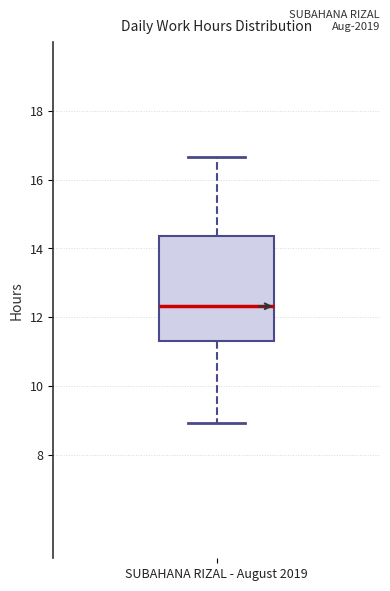

Where does the median line of the box for SUBAHANA RIZAL - August 2019 sit on the y-axis? The values are not printed on the chart, so give them approximately, as read against the axis.

12.4